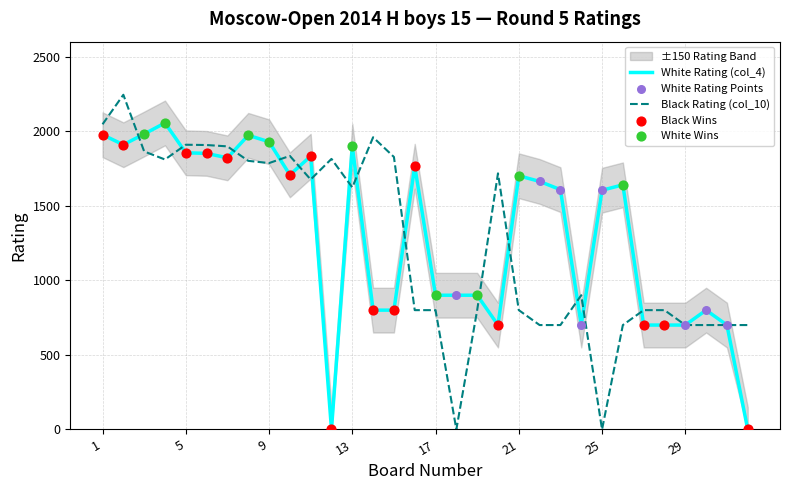

At how many categories does at least one series exceed 459?

32